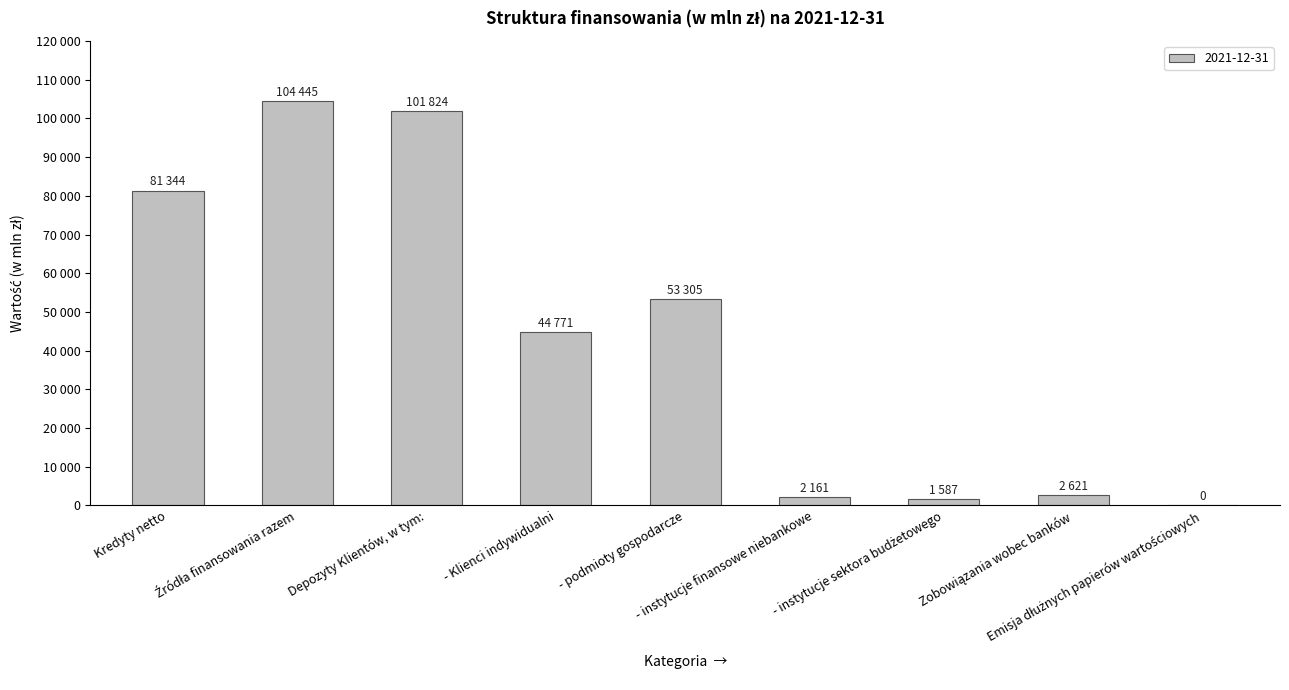

Reading right to left, what are all the values shown in this chart?

0	2621	1587	2161	53305	44771	101824	104445	81344